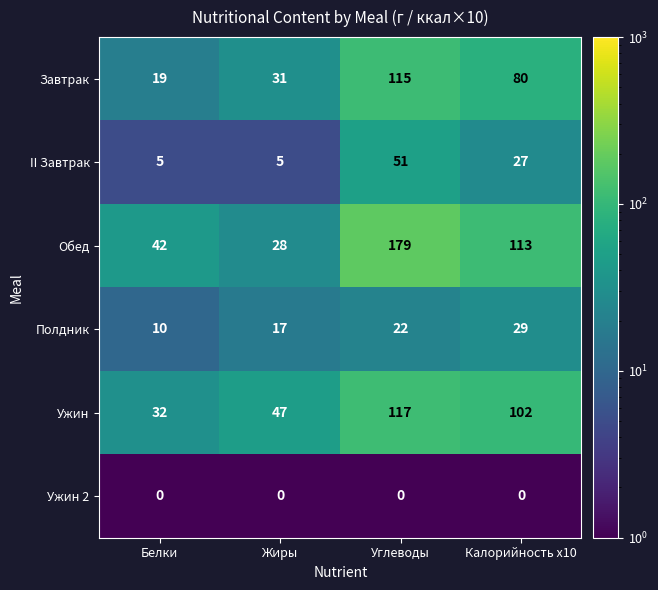

How many series are shown in this chart?

6